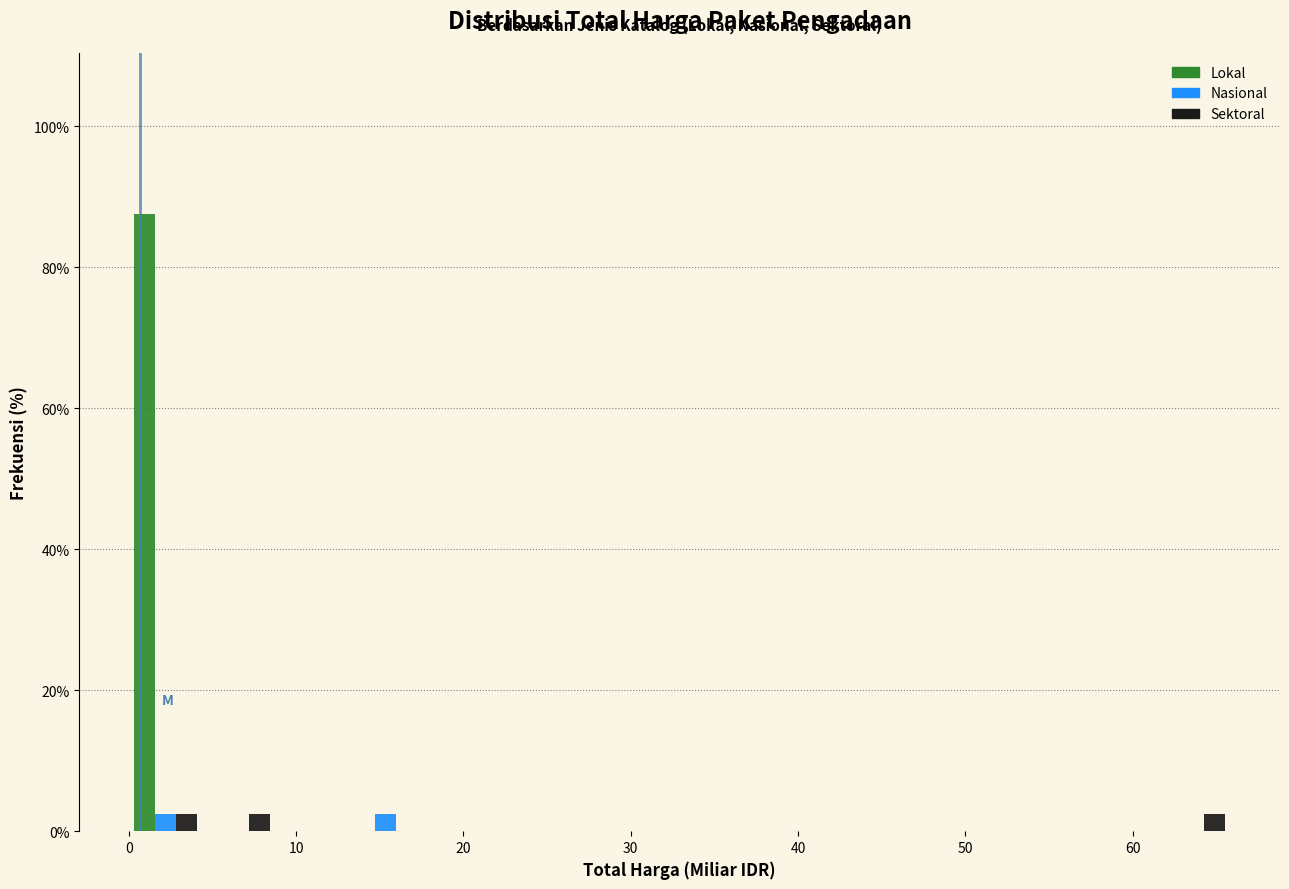

What is the height of the Lokal bar covering 0 to 4 on the x-axis? Neither the bar edges nor the heights are printed on the chart, so give them approximately, as read against the axes.

88